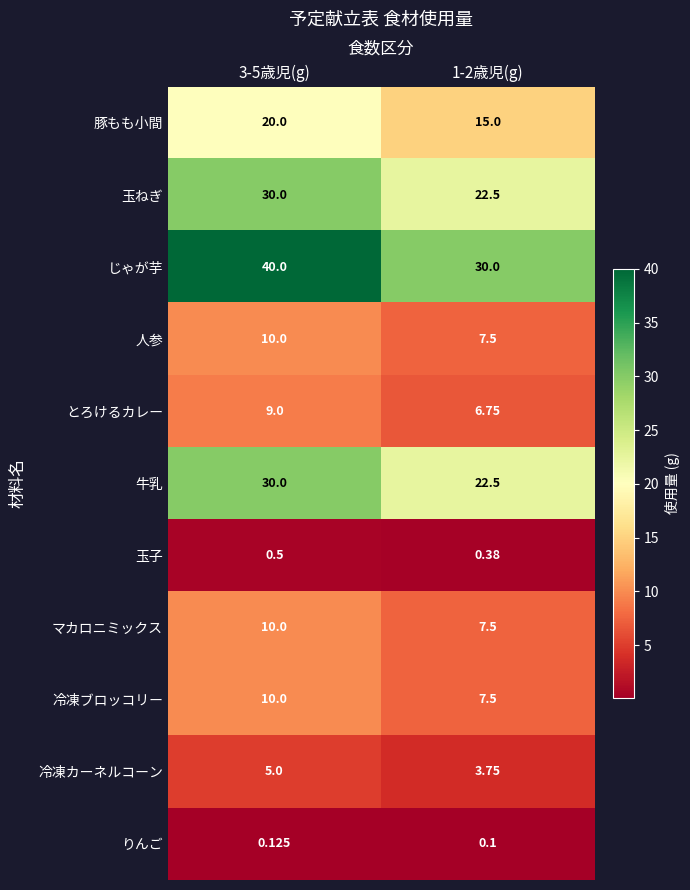

Which series has the largest total across all categories?

じゃが芋